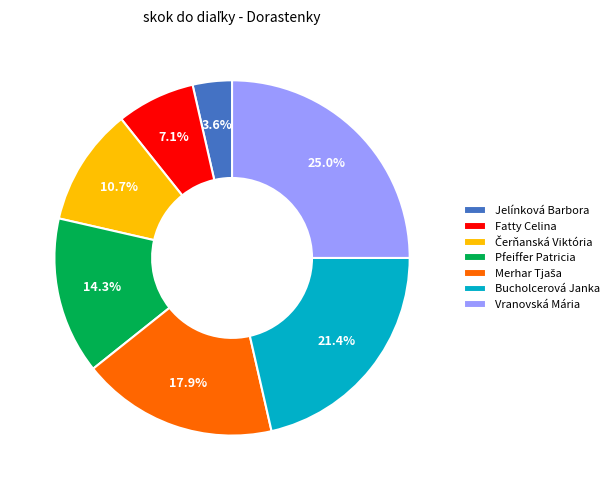

Between Bucholcerová Janka and Jelínková Barbora, which is larger?

Bucholcerová Janka